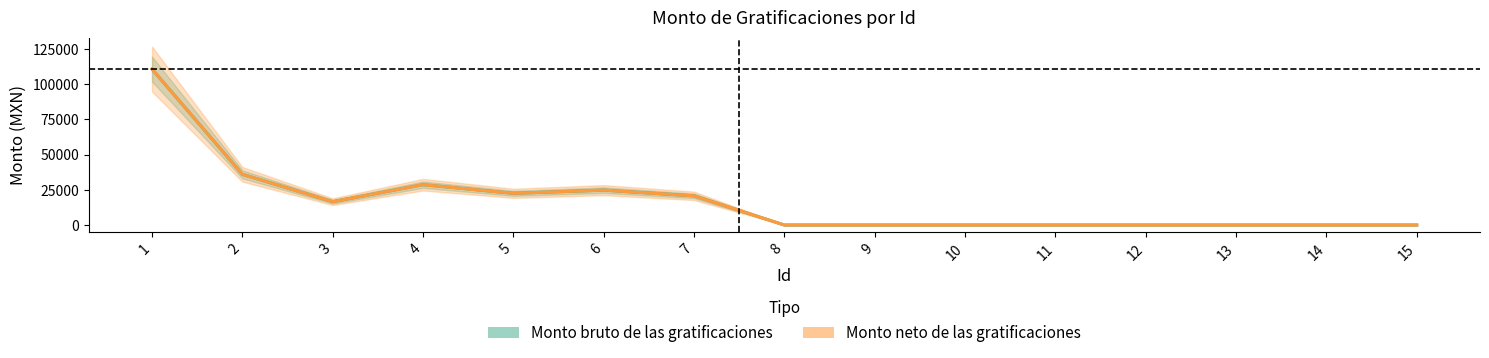

Reading left to right, what are all the values shown in this chart?

Monto bruto de las gratificaciones: 1=110736.0	2=36000.5	3=16583.2	4=28660.1	5=22533.0	6=24784.7	7=20729.0	8=0.0	9=0.0	10=0.0	11=0.0	12=0.0	13=0.0	14=0.0	15=0.0
Monto neto de las gratificaciones: 1=110736.0	2=36000.5	3=16583.2	4=28660.1	5=22533.0	6=24784.7	7=20729.0	8=0.0	9=0.0	10=0.0	11=0.0	12=0.0	13=0.0	14=0.0	15=0.0